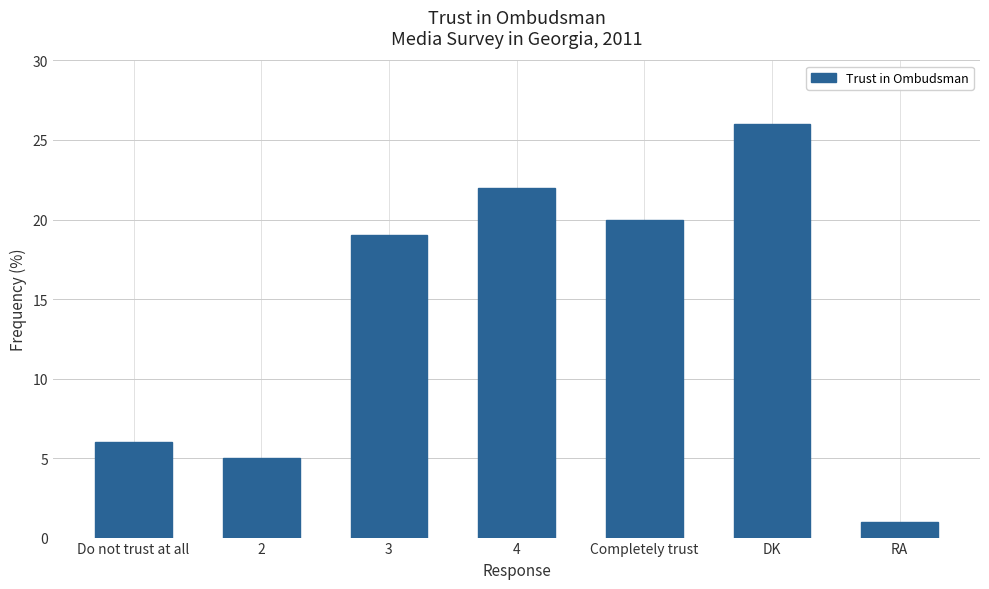

What is the maximum value shown in the chart?

26